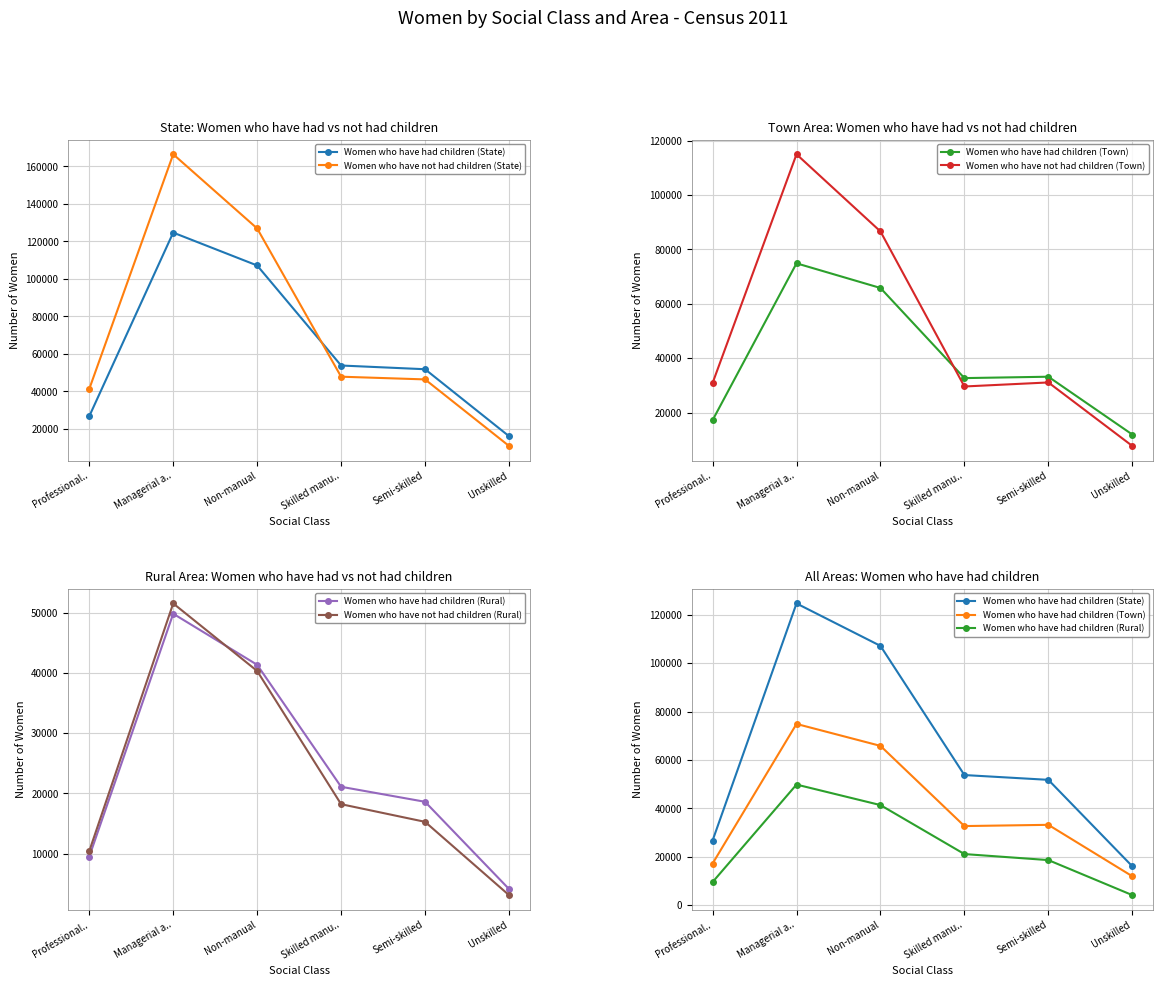

What are all the series names shown in the legend?

Women who have had children (State), Women who have not had children (State), Women who have had children (Town), Women who have not had children (Town), Women who have had children (Rural), Women who have not had children (Rural)